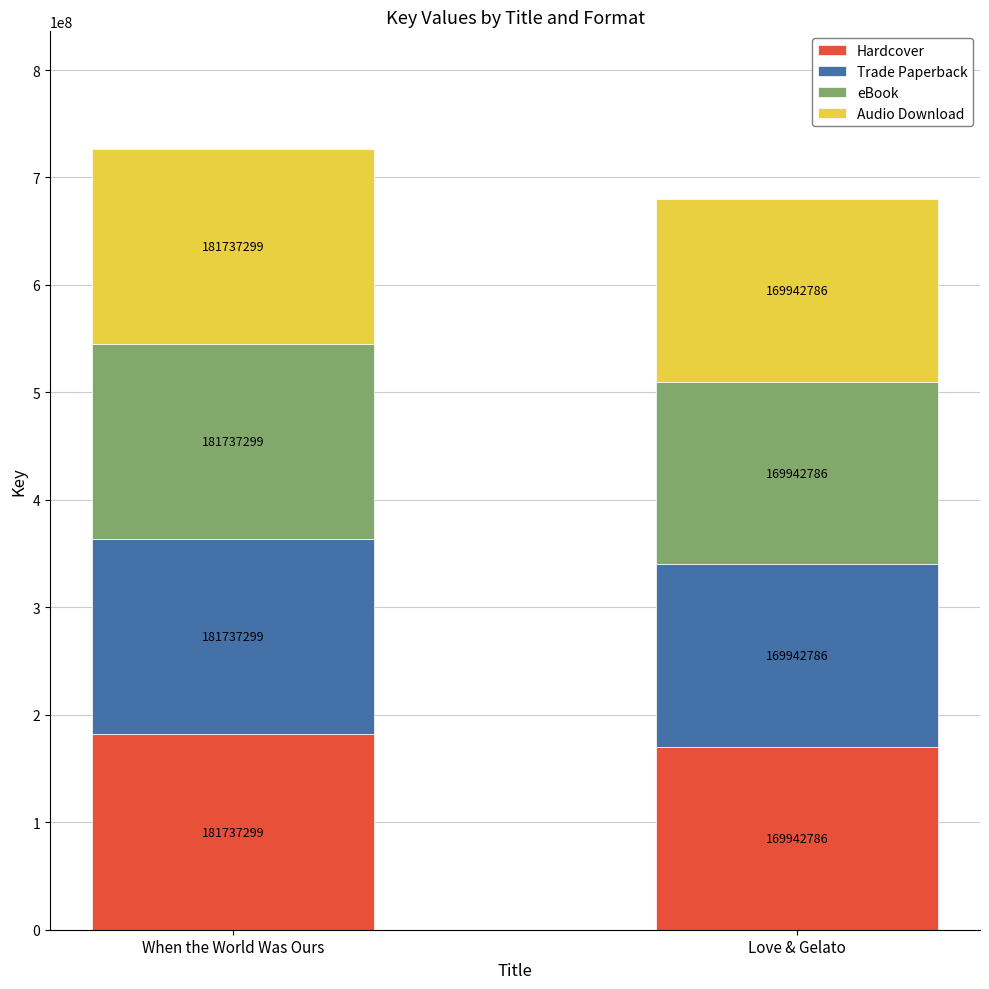

The Hardcover series shows 169942786 at Love & Gelato. True or false?

True